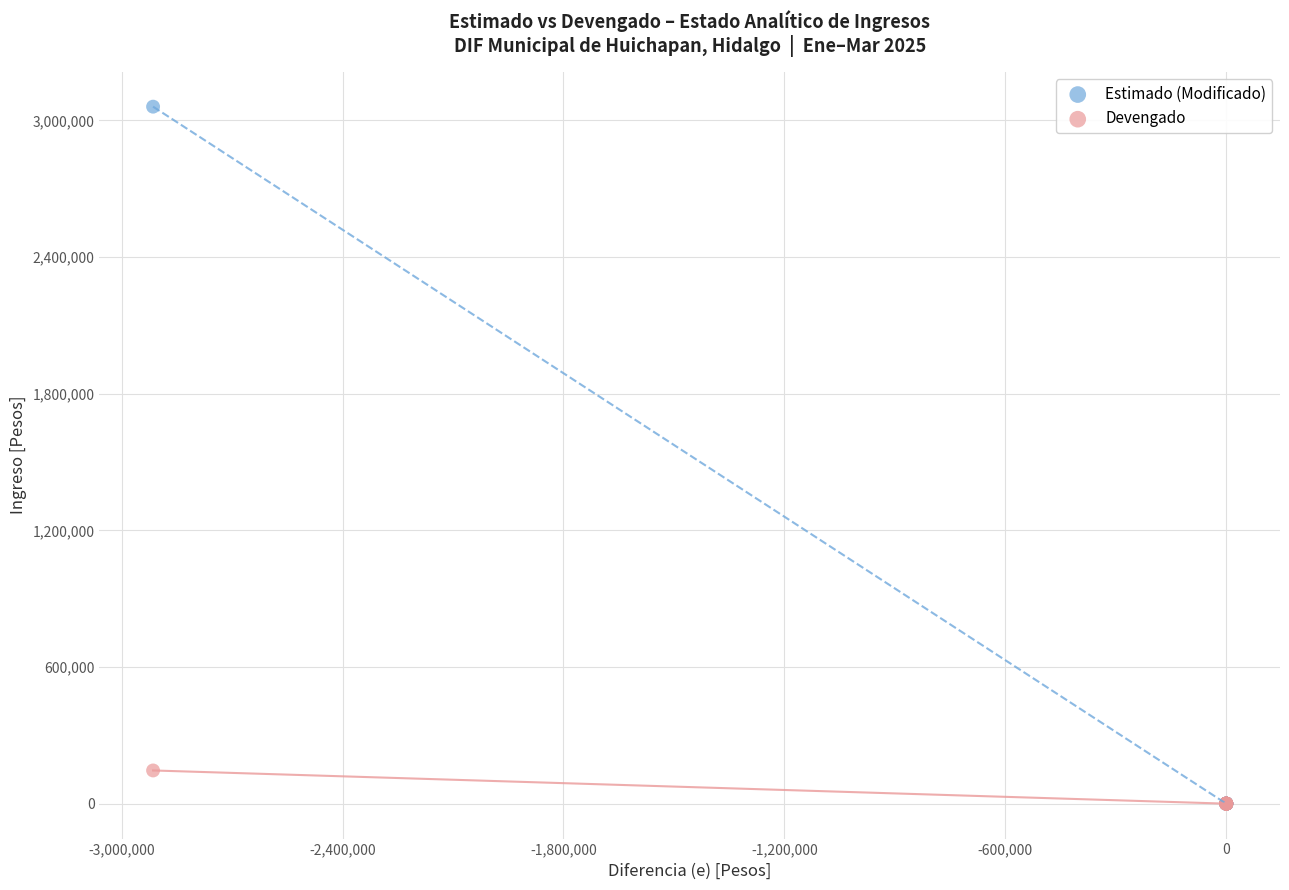

Which series has the largest Y range (max minus min)?

Estimado (Modificado)